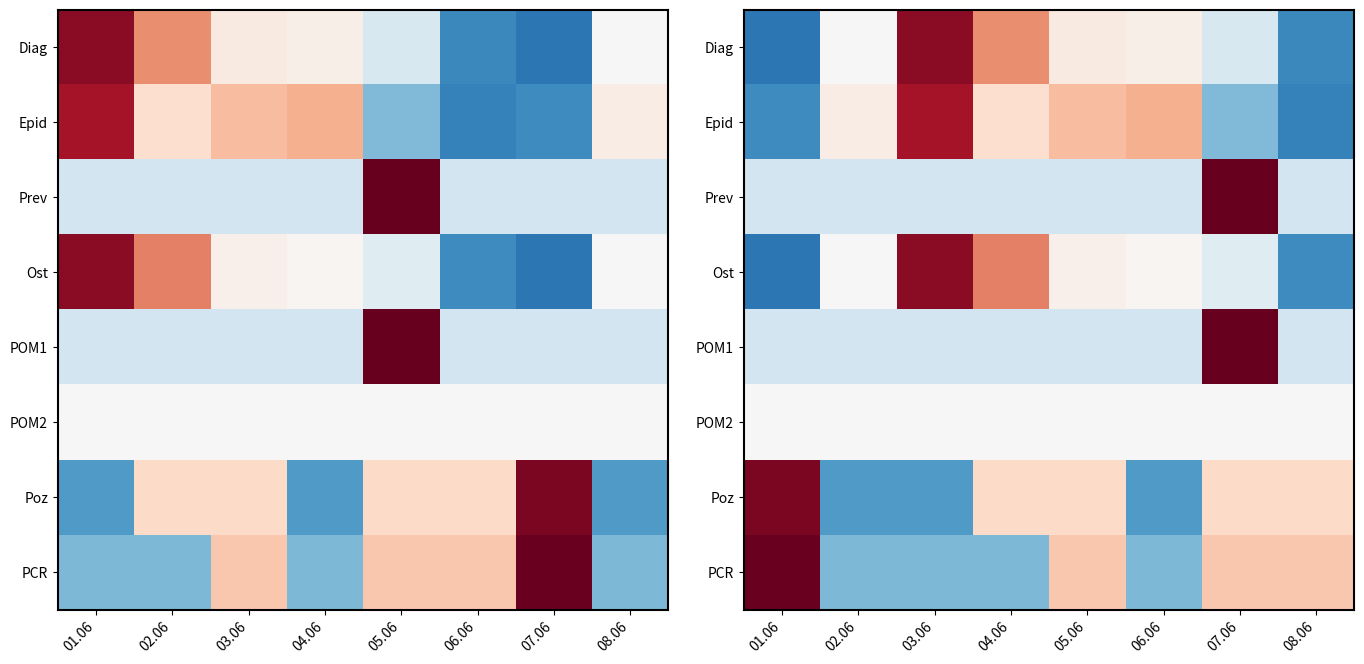

The value of Prev at 08.06 is -0.4. True or false?

True